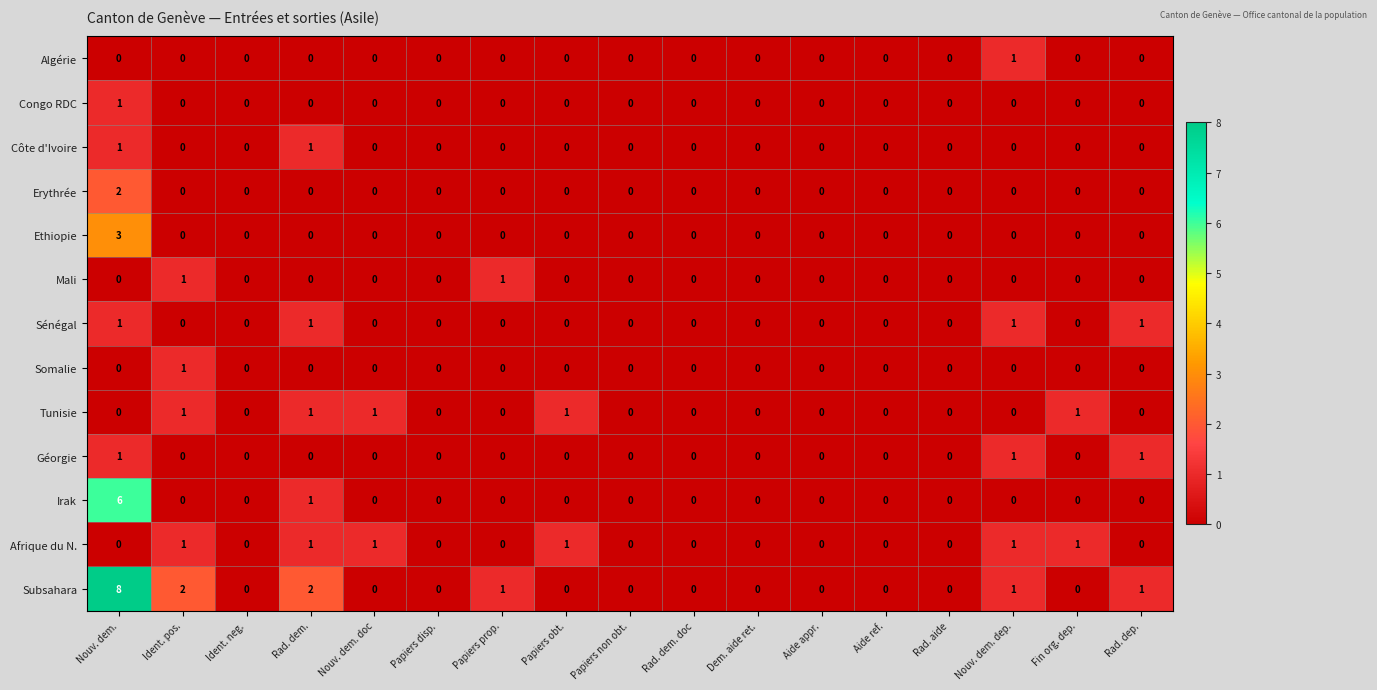

At which category is the sum across all series the highest?

Nouv. dem.